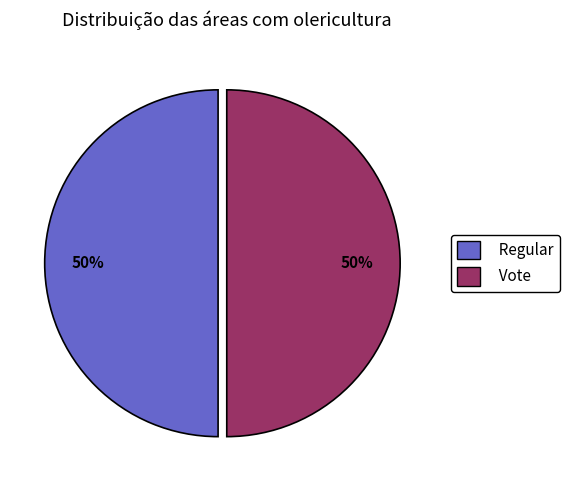

How many slices are in this pie chart?

2